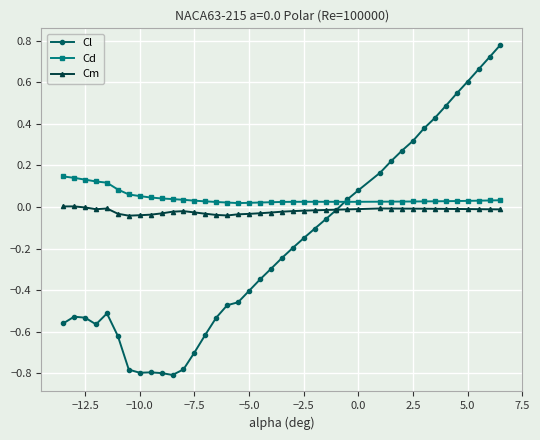

Which series has the largest range (max minus min)?

Cl